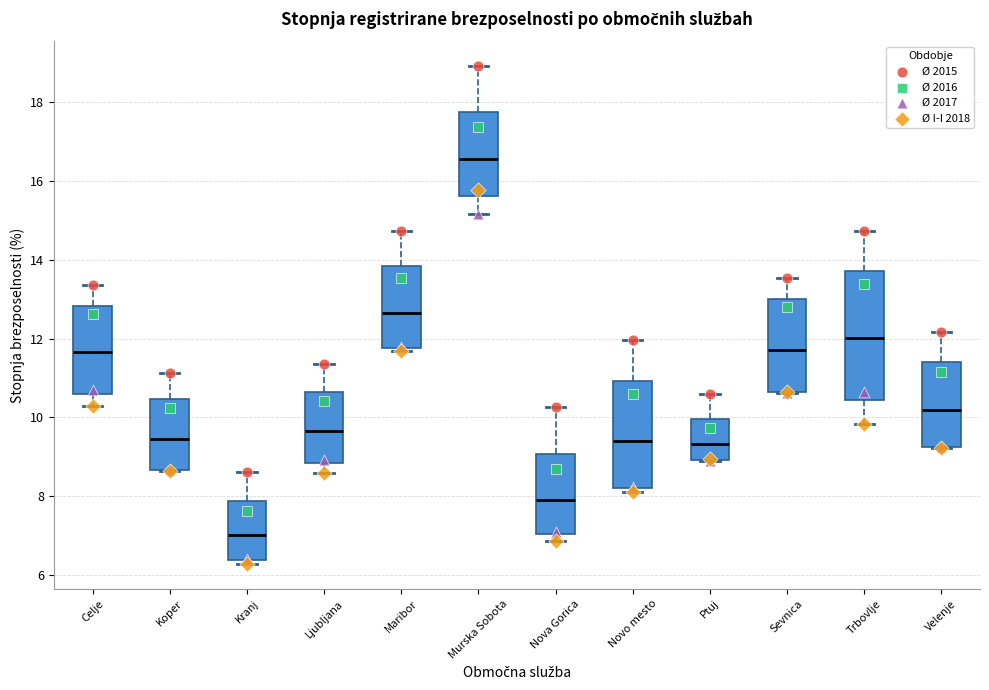

Comparing the boxes themselves (not the whiskers), which one is the tallest?

Trbovlje